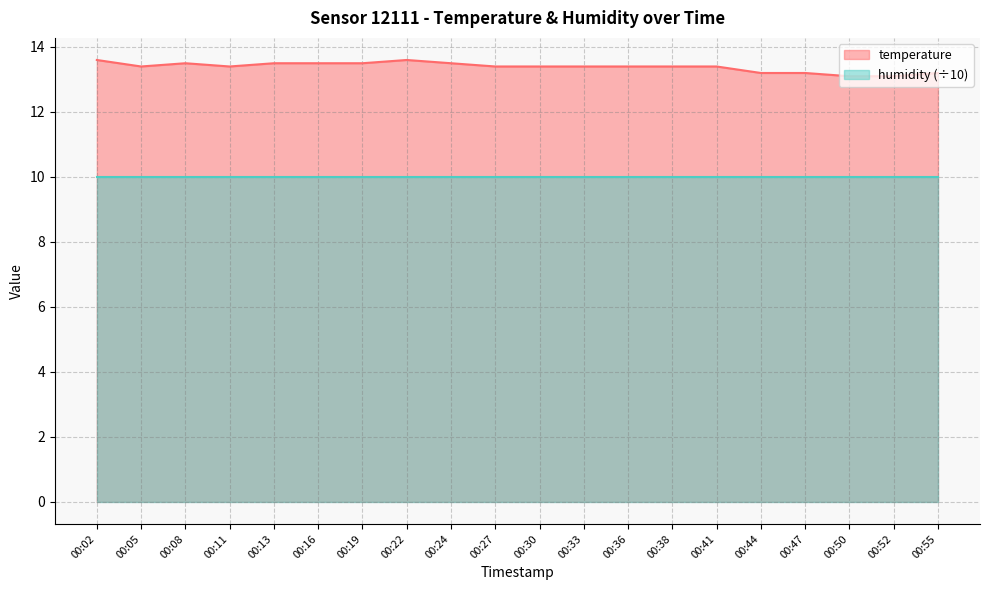

What is the value of the 13th point from the left?

13.4